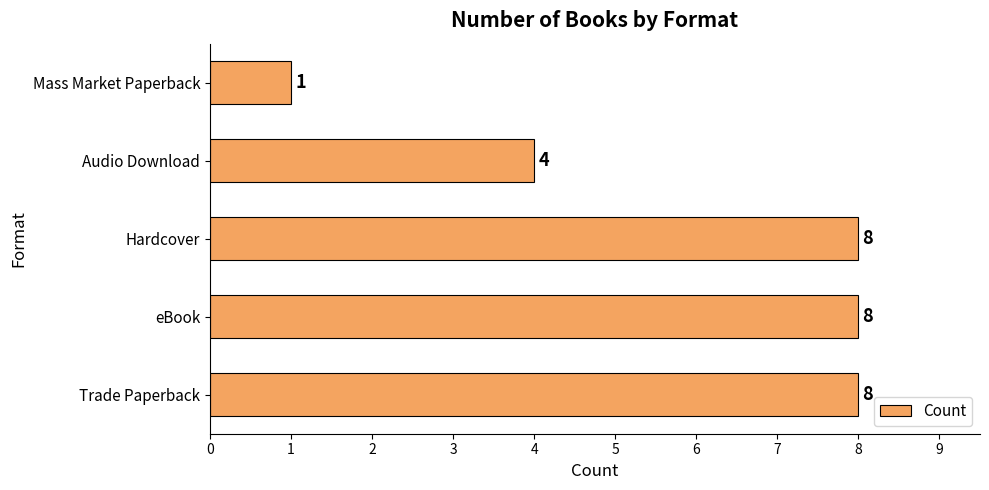

What is the difference between the maximum and second lowest values?

4